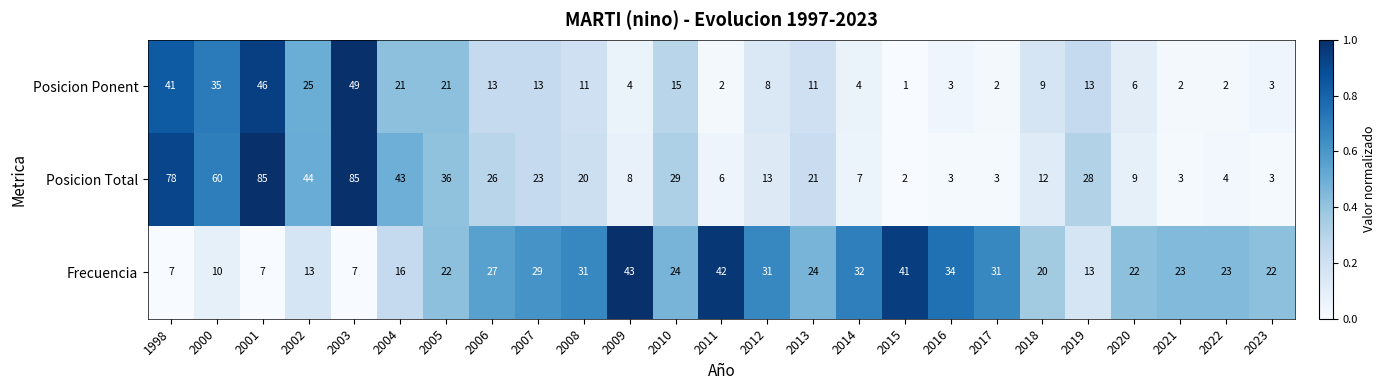

Is it true that Posicion Total equals 4 at 2021?

False